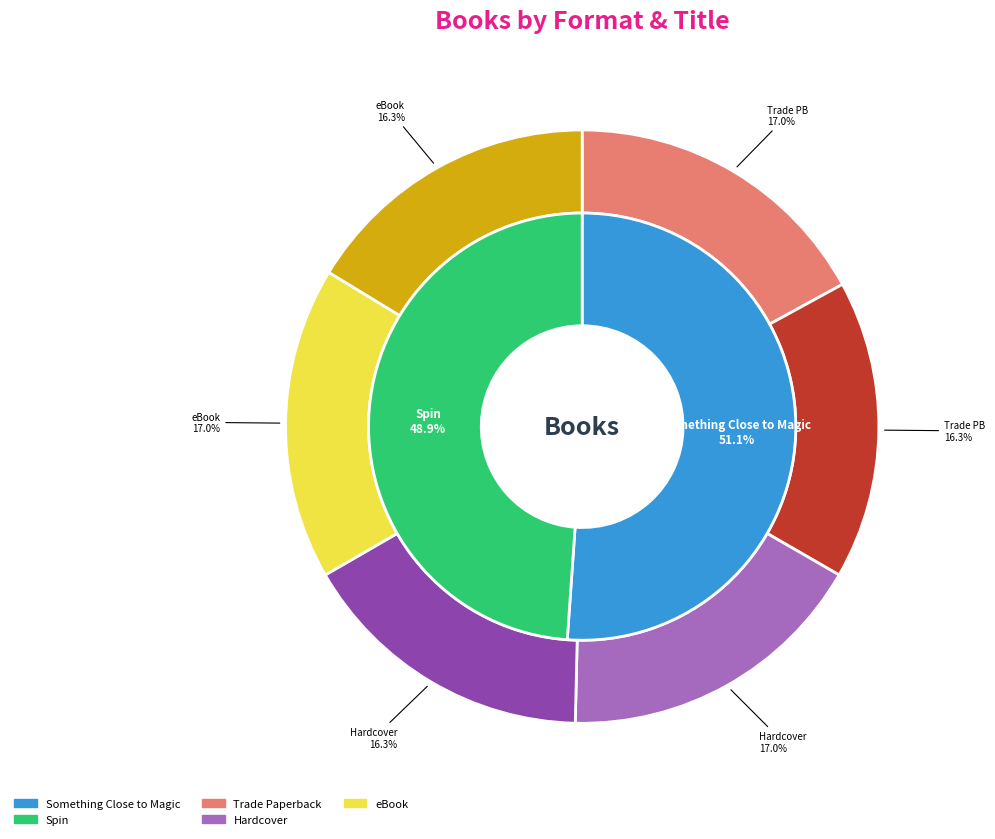

To the nearest percent, what portion does Spin represent?

49%